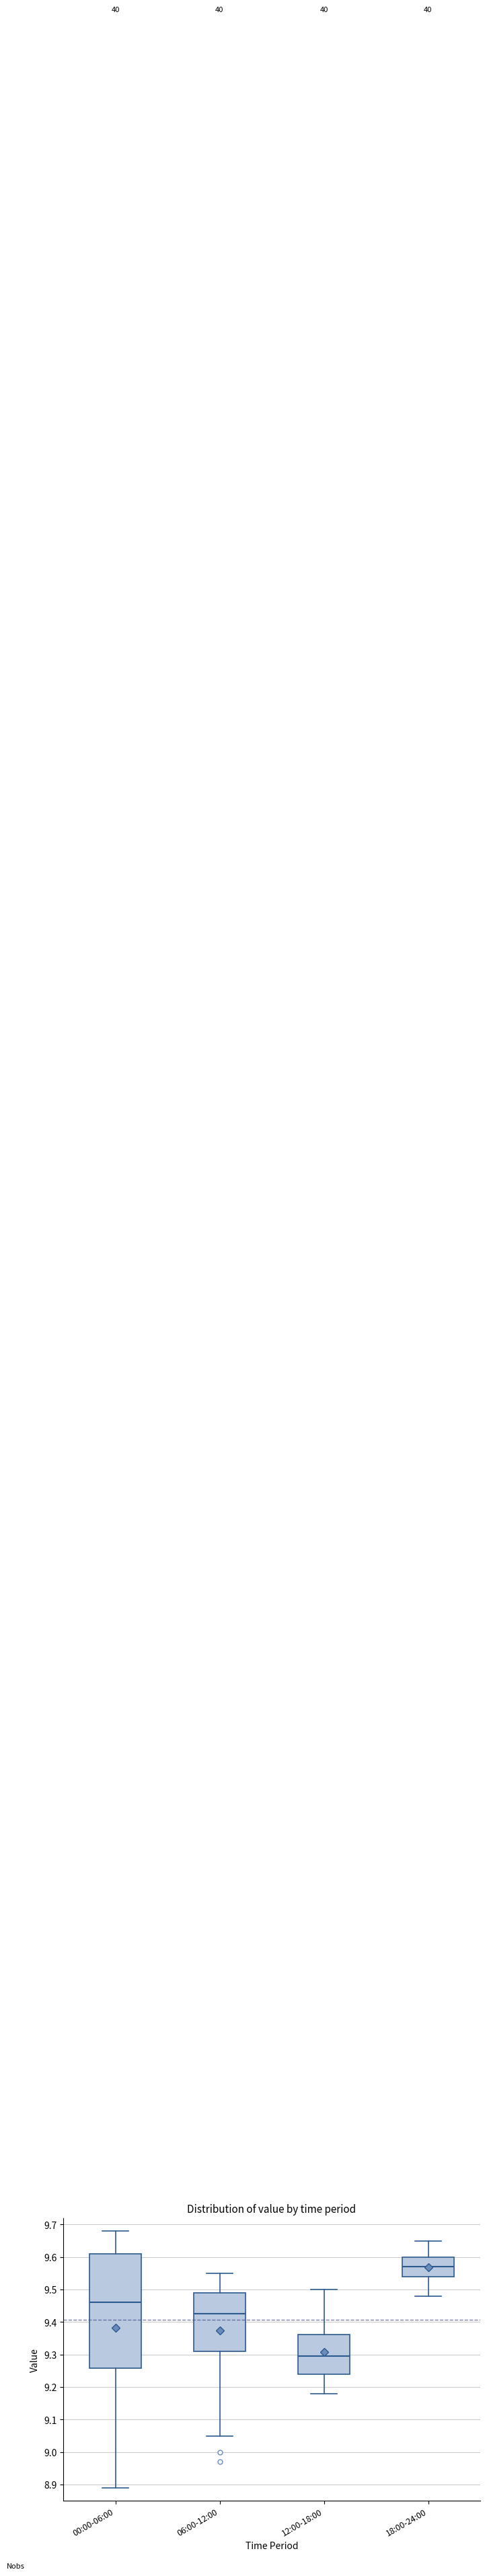

Which box has the lowest median line?

12:00-18:00